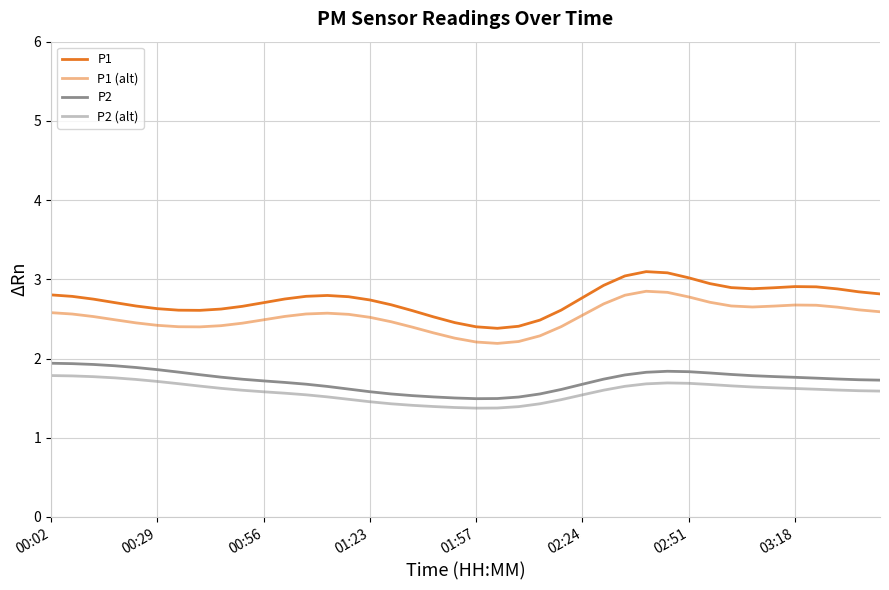

Does the chart have visible grid lines?

Yes